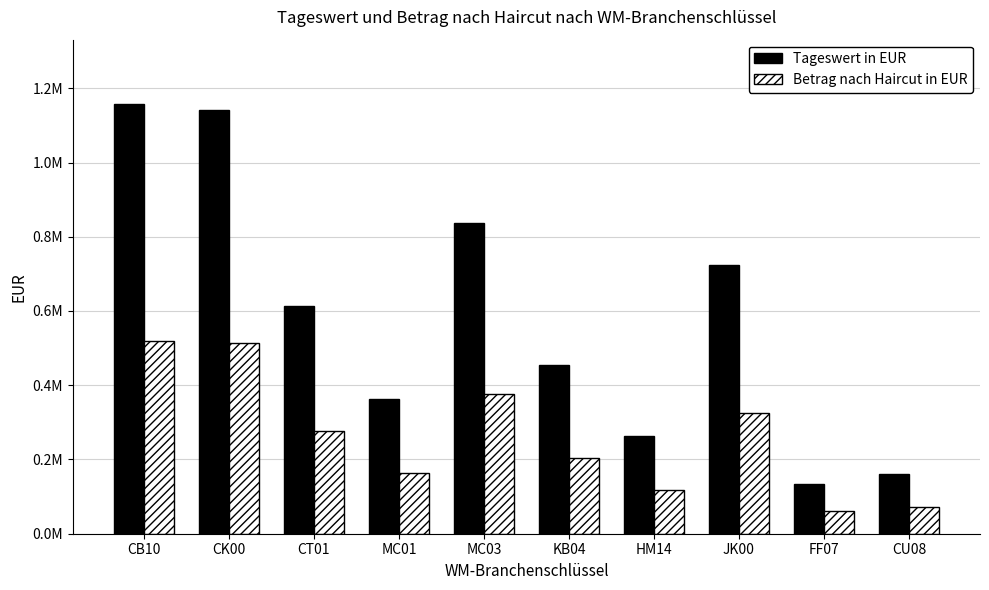

What is the label of the 2nd bar from the right?

FF07